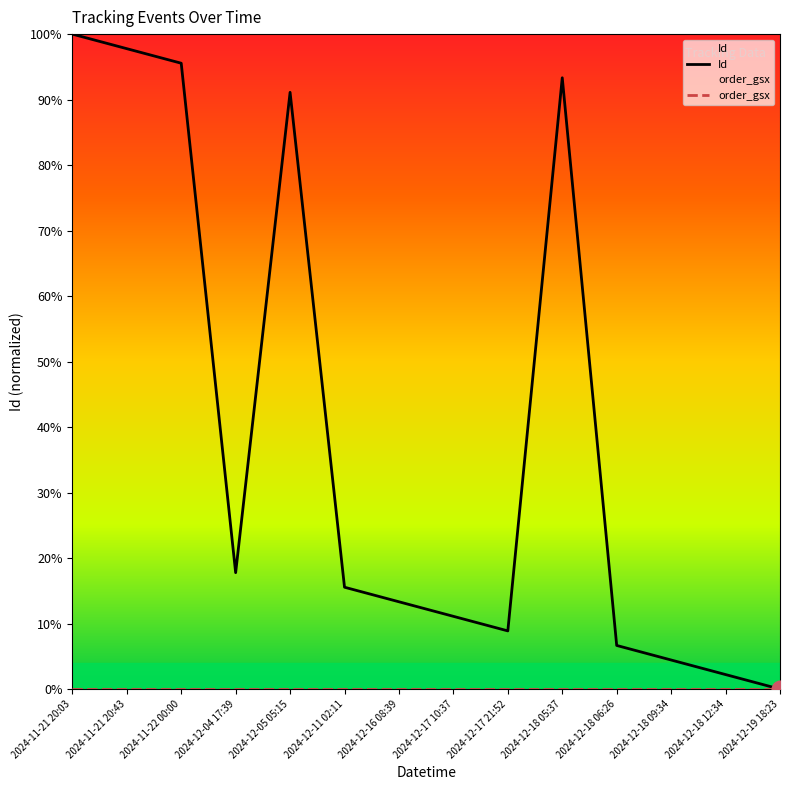

Reading right to left, list all the values displayed in this chart.

Id: 2024-12-19 18:23=0.0	2024-12-18 12:34=0.0	2024-12-18 09:34=0.0	2024-12-18 06:26=0.1	2024-12-18 05:37=0.9	2024-12-17 21:52=0.1	2024-12-17 10:37=0.1	2024-12-16 08:39=0.1	2024-12-11 02:11=0.2	2024-12-05 05:15=0.9	2024-12-04 17:39=0.2	2024-11-22 00:00=1.0	2024-11-21 20:43=1.0	2024-11-21 20:03=1.0
order_gsx: 2024-12-19 18:23=0.0	2024-12-18 12:34=0.0	2024-12-18 09:34=0.0	2024-12-18 06:26=0.0	2024-12-18 05:37=0.0	2024-12-17 21:52=0.0	2024-12-17 10:37=0.0	2024-12-16 08:39=0.0	2024-12-11 02:11=0.0	2024-12-05 05:15=0.0	2024-12-04 17:39=0.0	2024-11-22 00:00=0.0	2024-11-21 20:43=0.0	2024-11-21 20:03=0.0